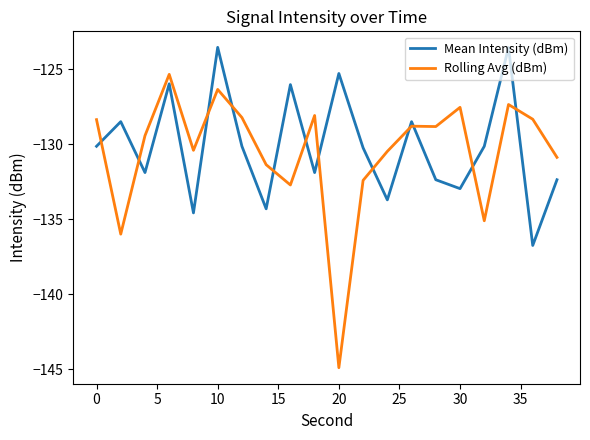

After their last crossing, which series has the higher values: Rolling Avg (dBm) or Mean Intensity (dBm)?

Rolling Avg (dBm)